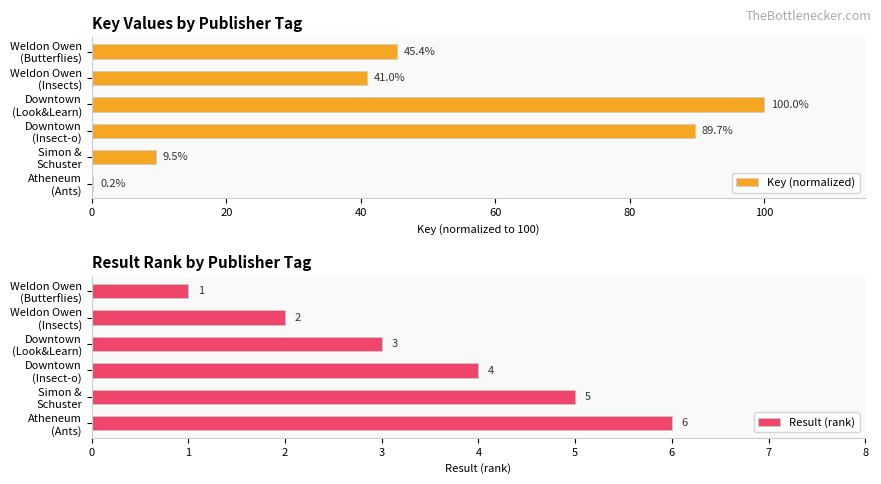

Count the Result (rank) values in the range 2 to 5.

4